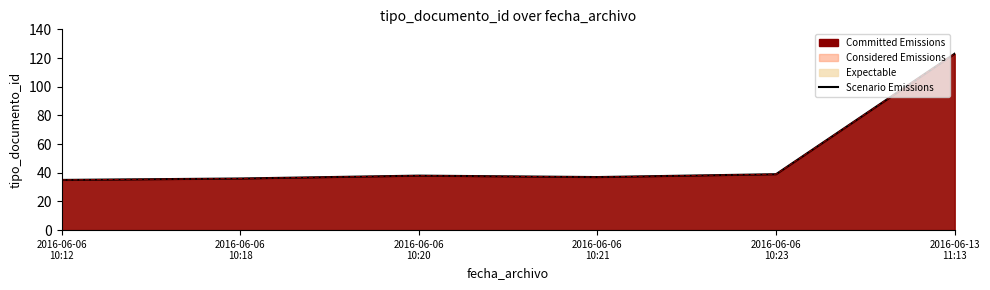

Which category has the lowest value across all series?

2016-06-06
10:12